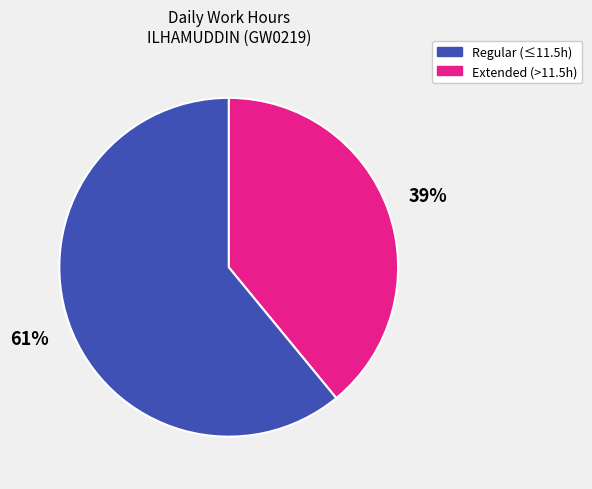

What is the largest slice in the pie chart?

Extended (>11.5h)